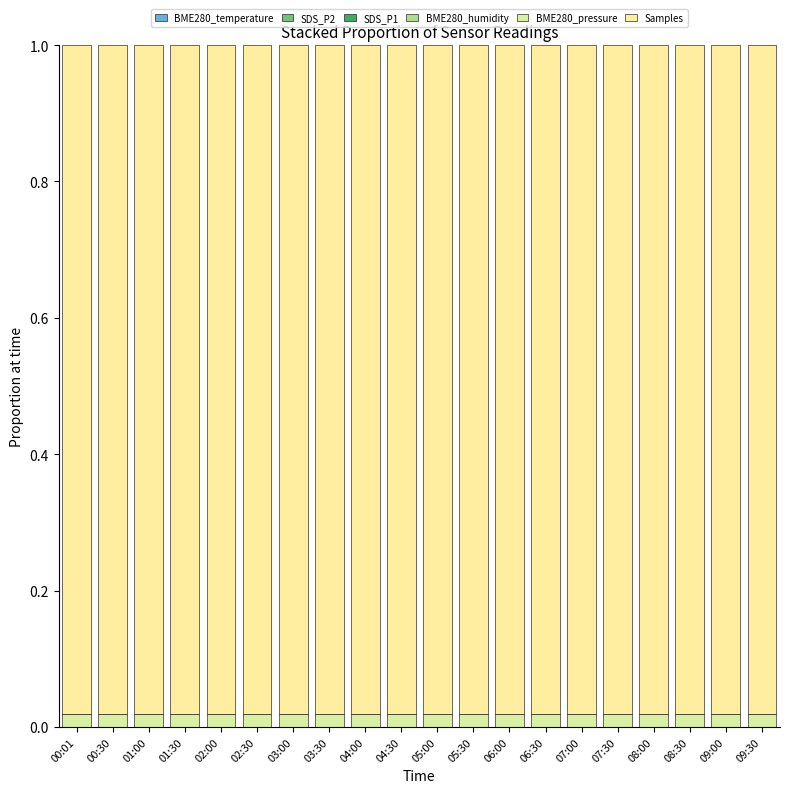

Between 01:30 and 02:00, which is larger?

02:00